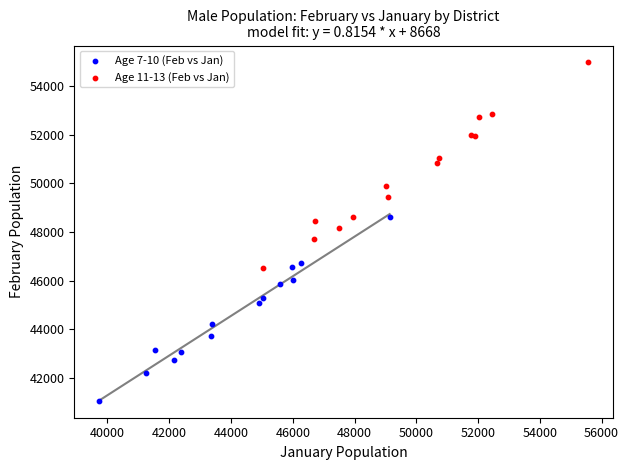

Which series reaches the maximum Y coordinate?

Age 11-13 (Feb vs Jan)